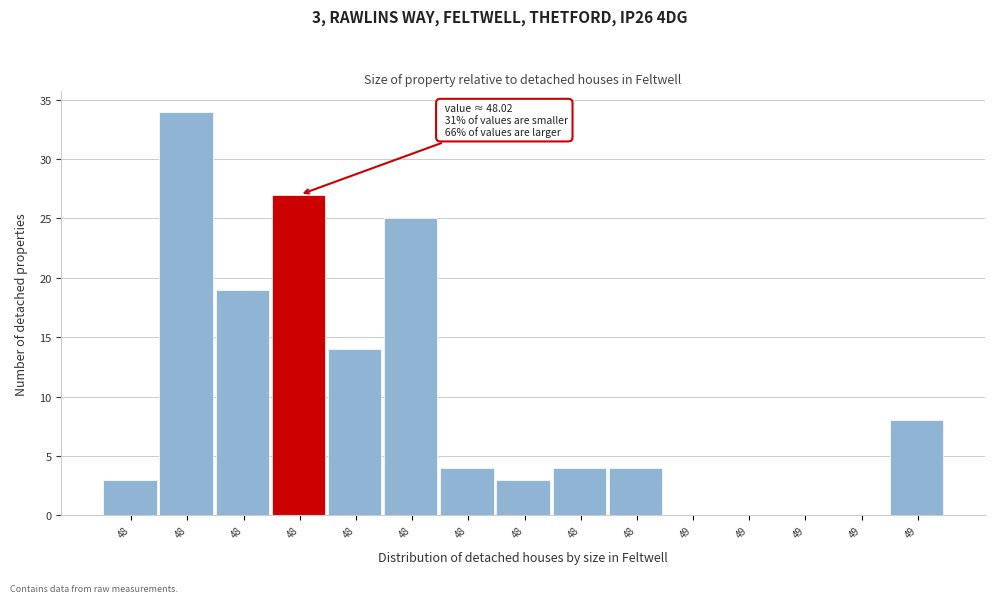

How many series are shown in this chart?

1